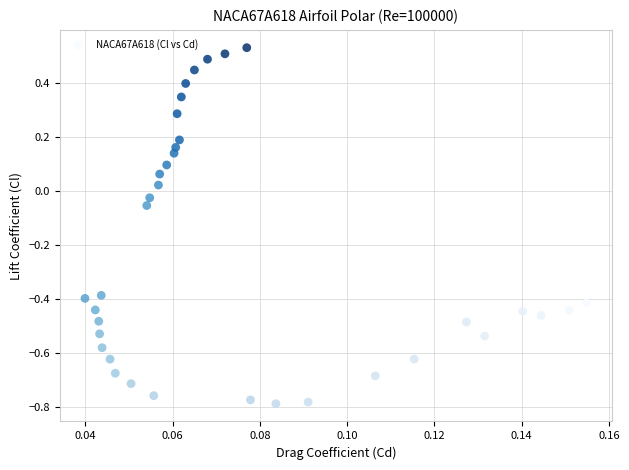

What is the range of Y values (max minus min)?

1.3